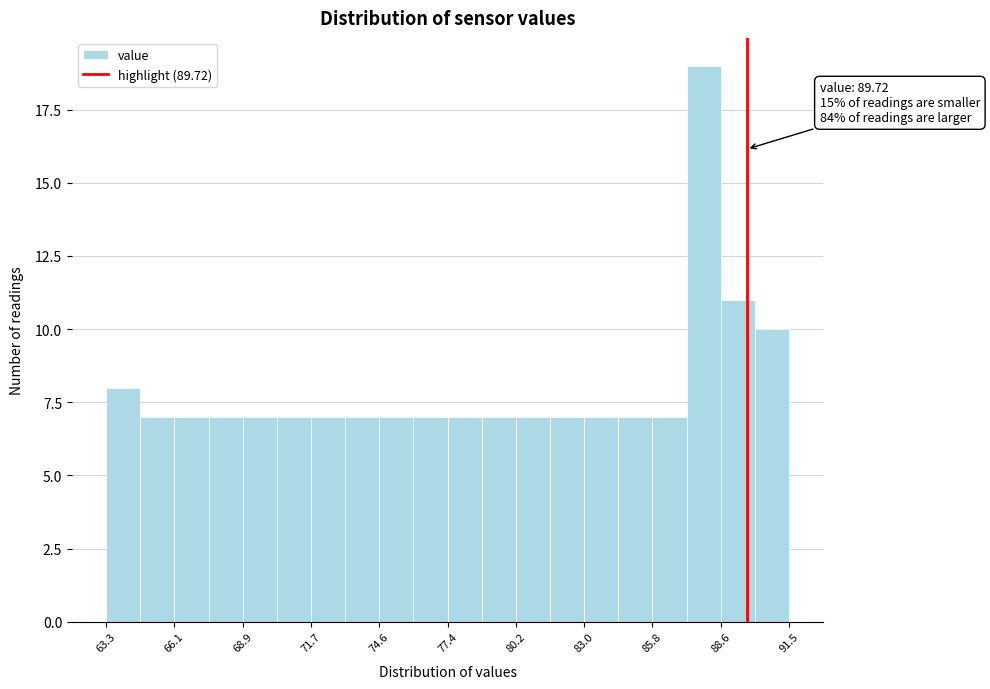

Around what value on the x-axis is the tallest bar? Give the approximate position of its centre, as read against the axis.

88.0